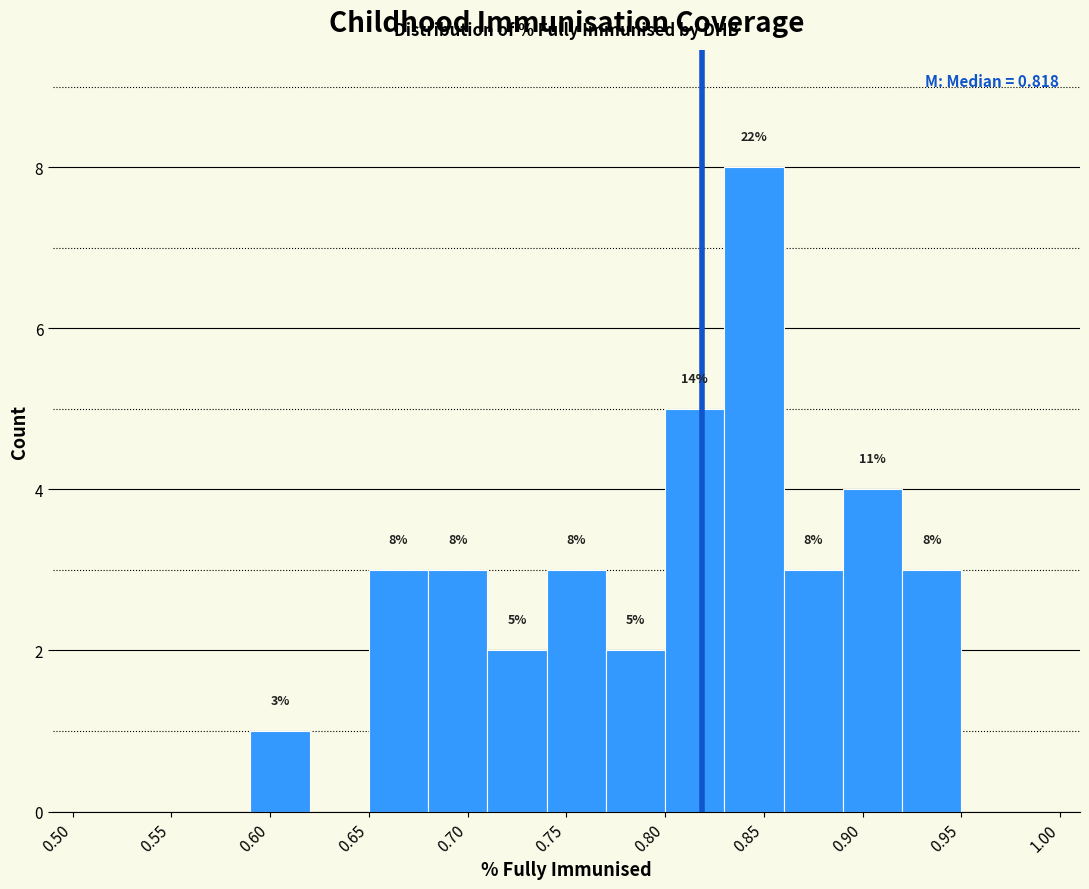

Over which range of the x-axis is the bar tallest?

0.83 to 0.86